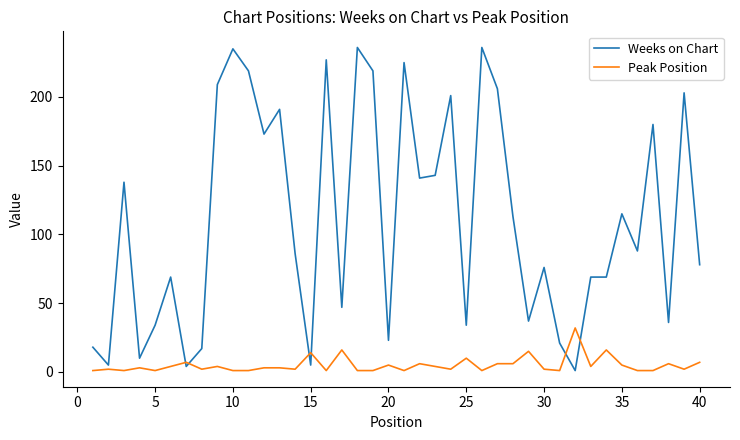

List the series in order of their peak value, highest first.

Weeks on Chart, Peak Position